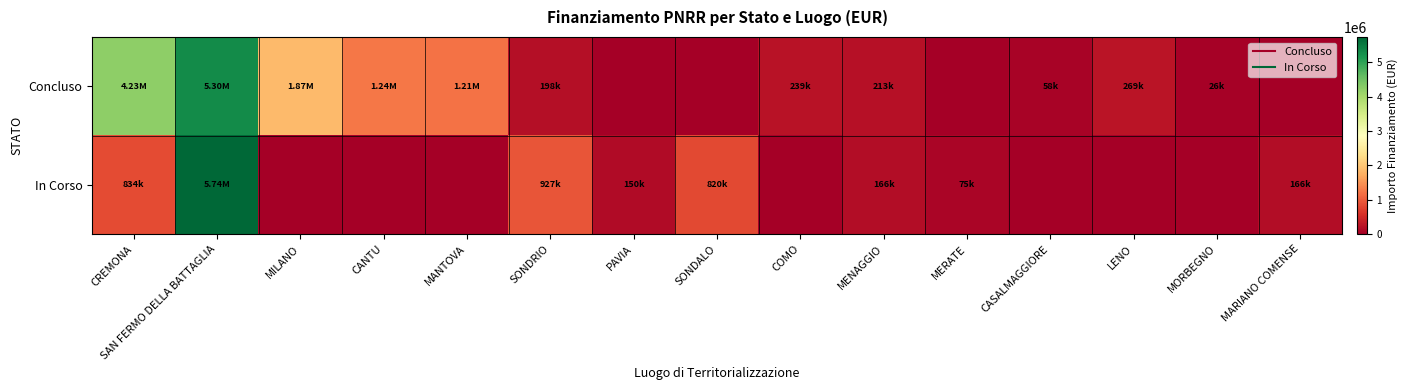

Reading left to right, list all the values displayed in this chart.

Concluso: CREMONA=4232981.8	SAN FERMO DELLA BATTAGLIA=5303086.2	MILANO=1866366.7	CANTU=1242450.0	MANTOVA=1206048.8	SONDRIO=198433.0	PAVIA=0.0	SONDALO=0.0	COMO=238753.7	MENAGGIO=212514.4	MERATE=0.0	CASALMAGGIORE=57564.0	LENO=269021.9	MORBEGNO=26461.8	MARIANO COMENSE=0.0
In Corso: CREMONA=833874.0	SAN FERMO DELLA BATTAGLIA=5742257.7	MILANO=0.0	CANTU=0.0	MANTOVA=0.0	SONDRIO=927163.6	PAVIA=149694.7	SONDALO=820318.0	COMO=0.0	MENAGGIO=165553.7	MERATE=75000.0	CASALMAGGIORE=0.0	LENO=0.0	MORBEGNO=0.0	MARIANO COMENSE=165553.7